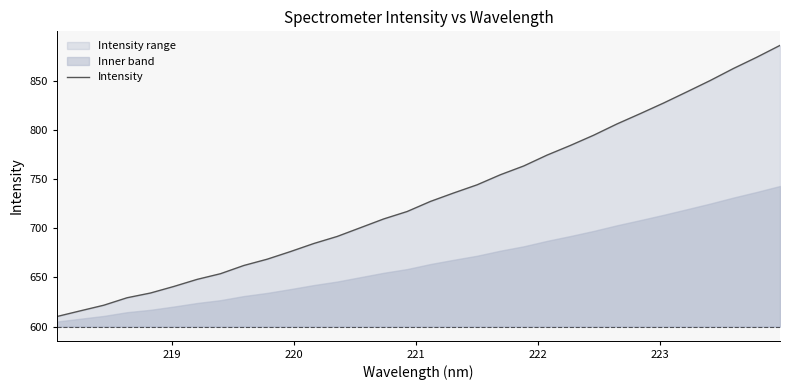

How many data points does each series have?

32